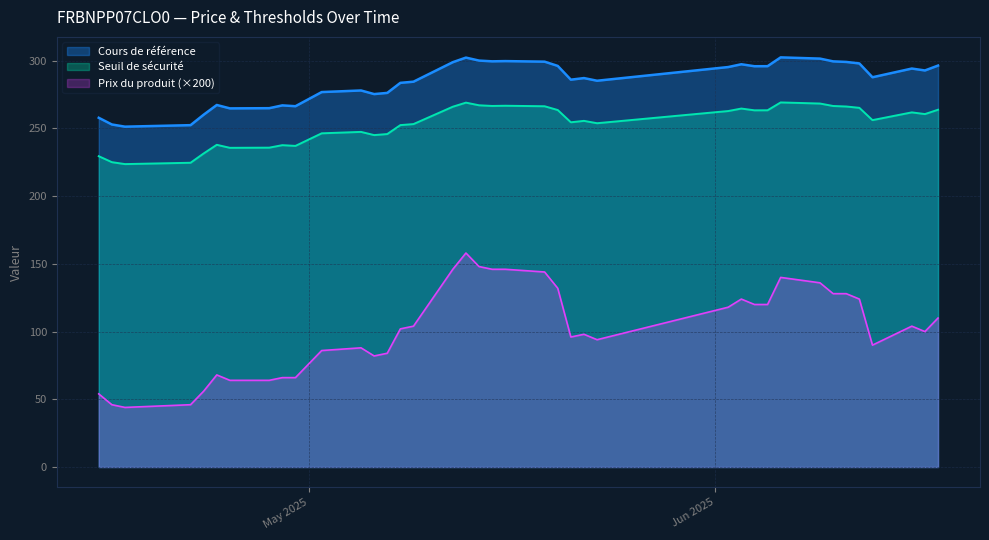

Between 2025-05-16 and 2025-05-06, which is larger?

2025-05-16